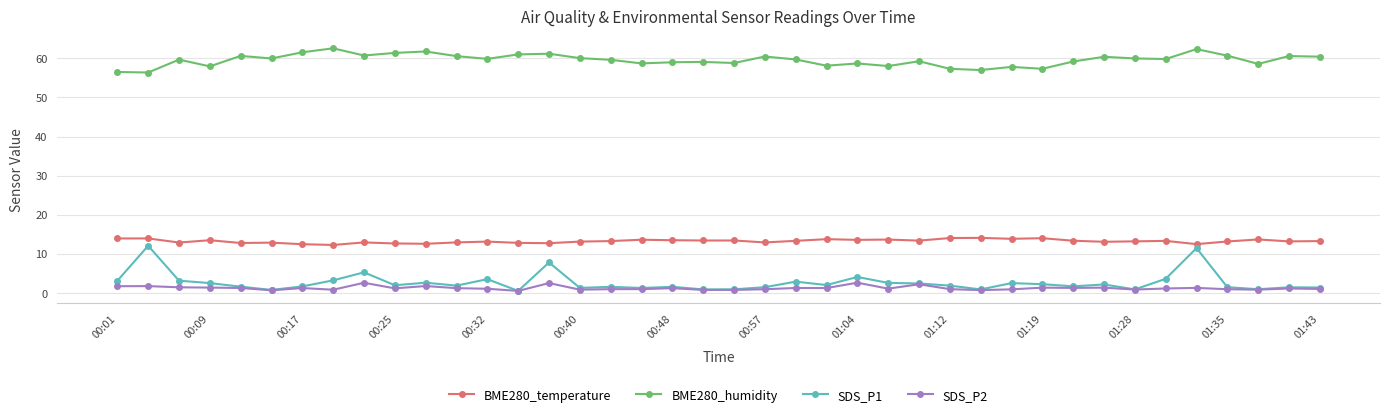

What is the greatest value displayed?

62.6